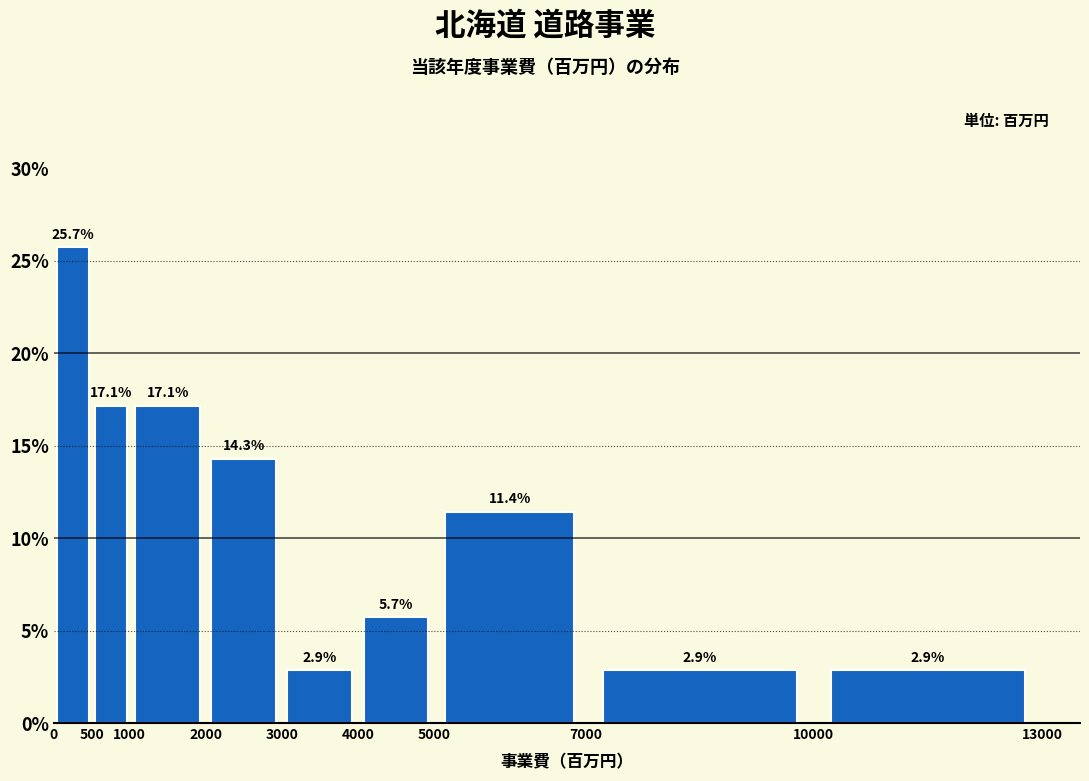

Reading left to right, transcribe this chart: for each bar, give the range it covers on the x-axis and its height.

0 to 500: 25.7
500 to 1000: 17.1
1000 to 2000: 17.1
2000 to 3000: 14.3
3000 to 4000: 2.9
4000 to 5000: 5.7
5000 to 7000: 11.4
7000 to 10000: 2.9
10000 to 13000: 2.9